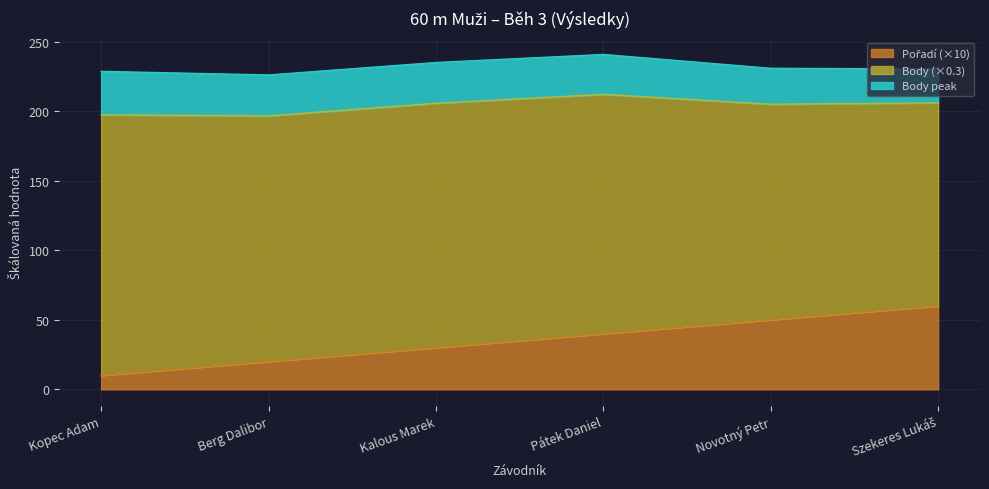

Which has a higher value, Novotný Petr or Kalous Marek?

Novotný Petr